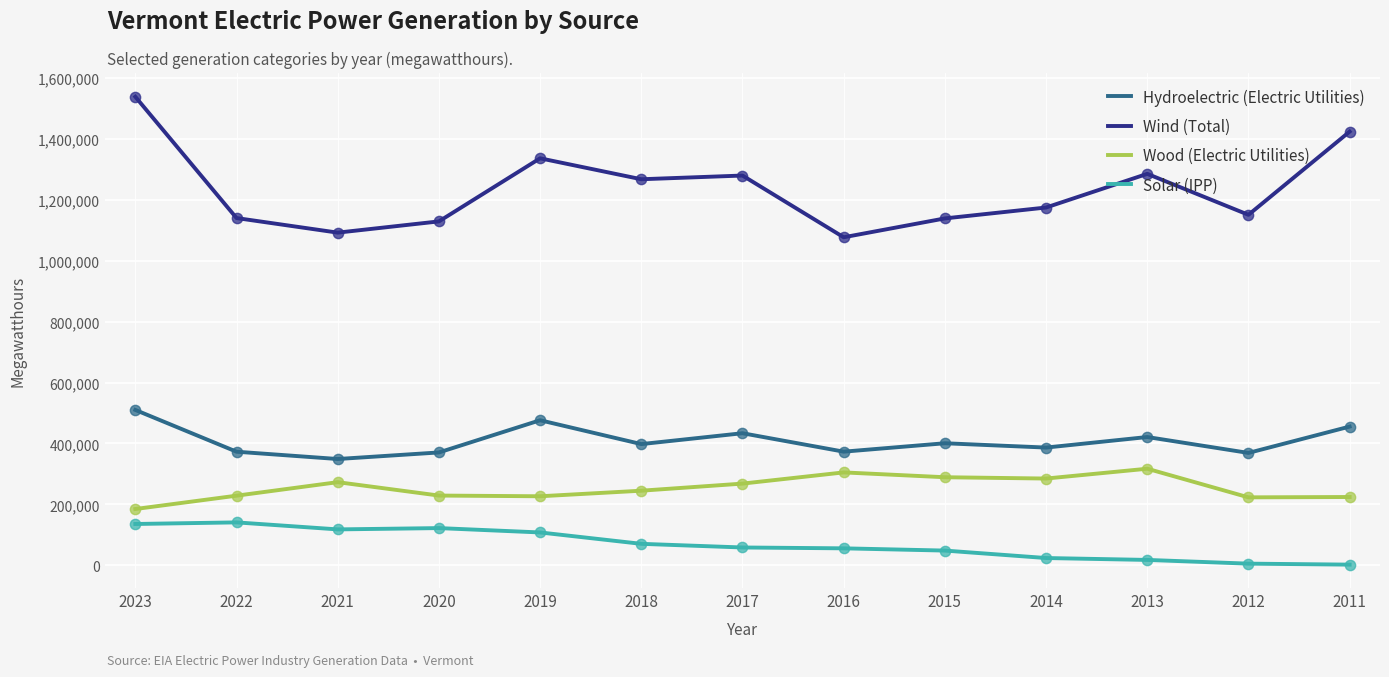

Between 2021 and 2019, which series saw the biggest shift?

Wind (Total)